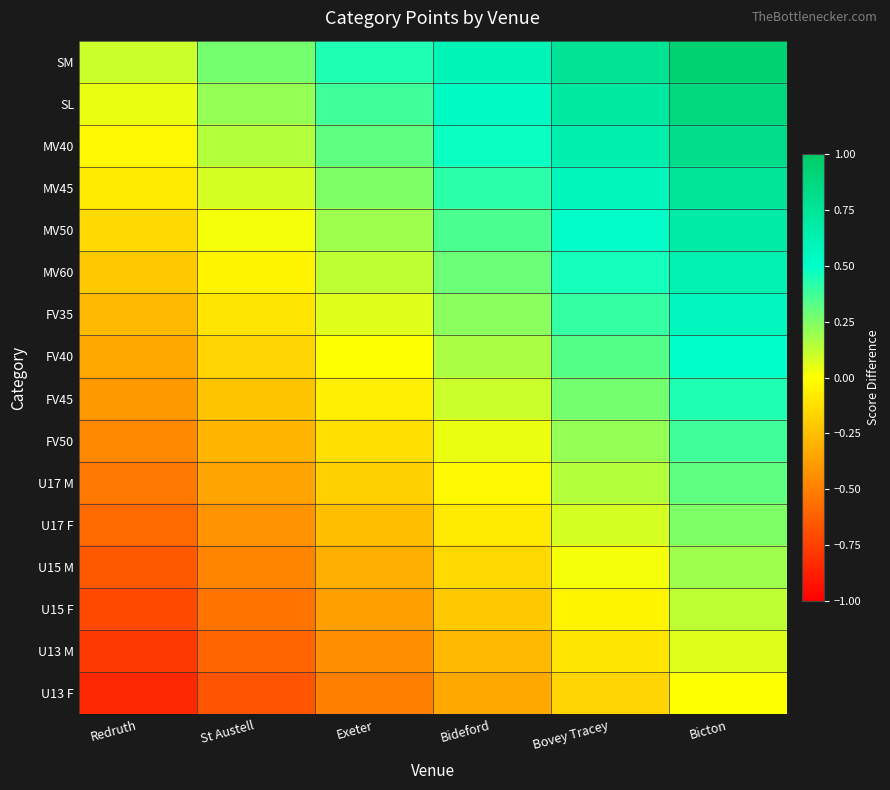

List the series in order of their peak value, lowest first.

U13 F, U13 M, U15 F, U15 M, U17 F, U17 M, FV50, FV45, FV40, FV35, MV60, MV50, MV45, MV40, SL, SM